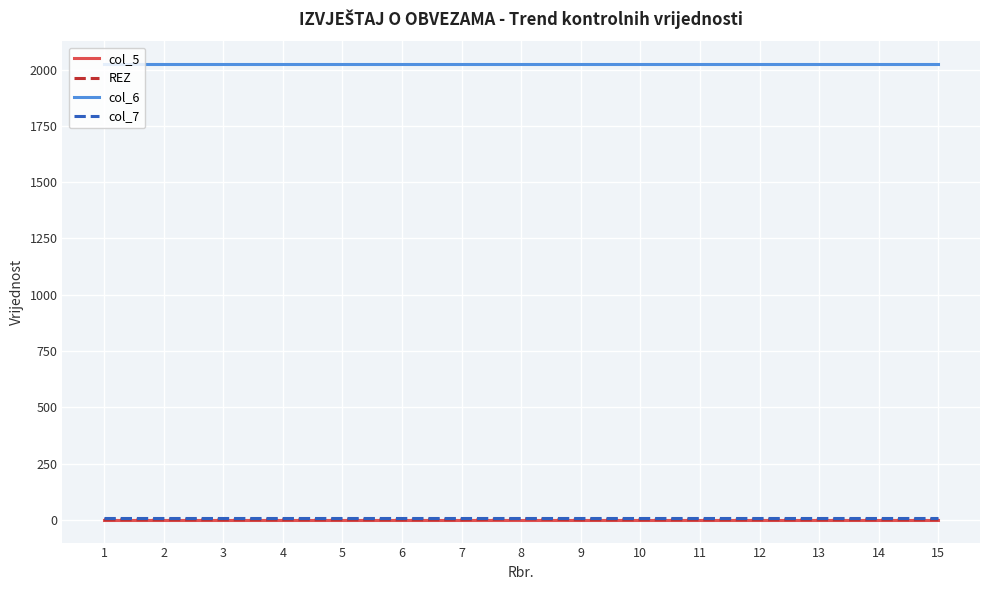

What is the greatest value displayed?

2024